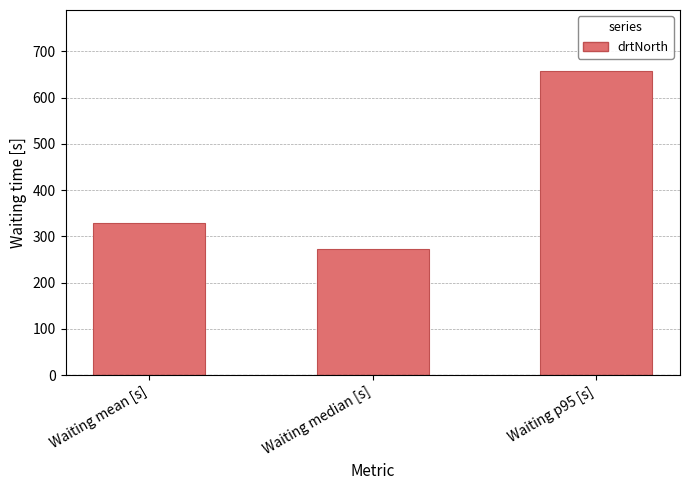

Does the chart contain any negative values?

No